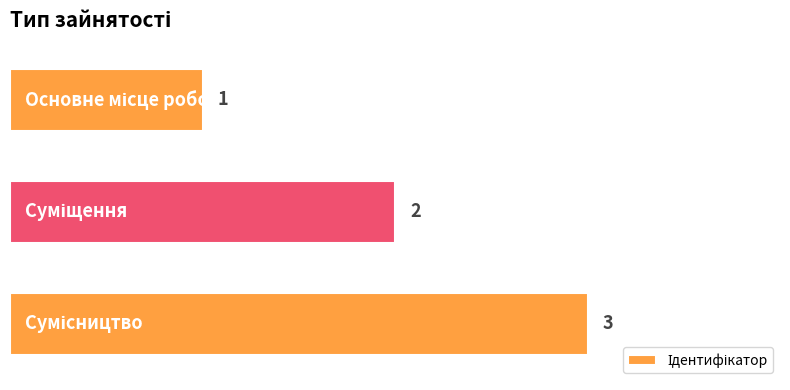

Count the values in the range 1 to 3.

3